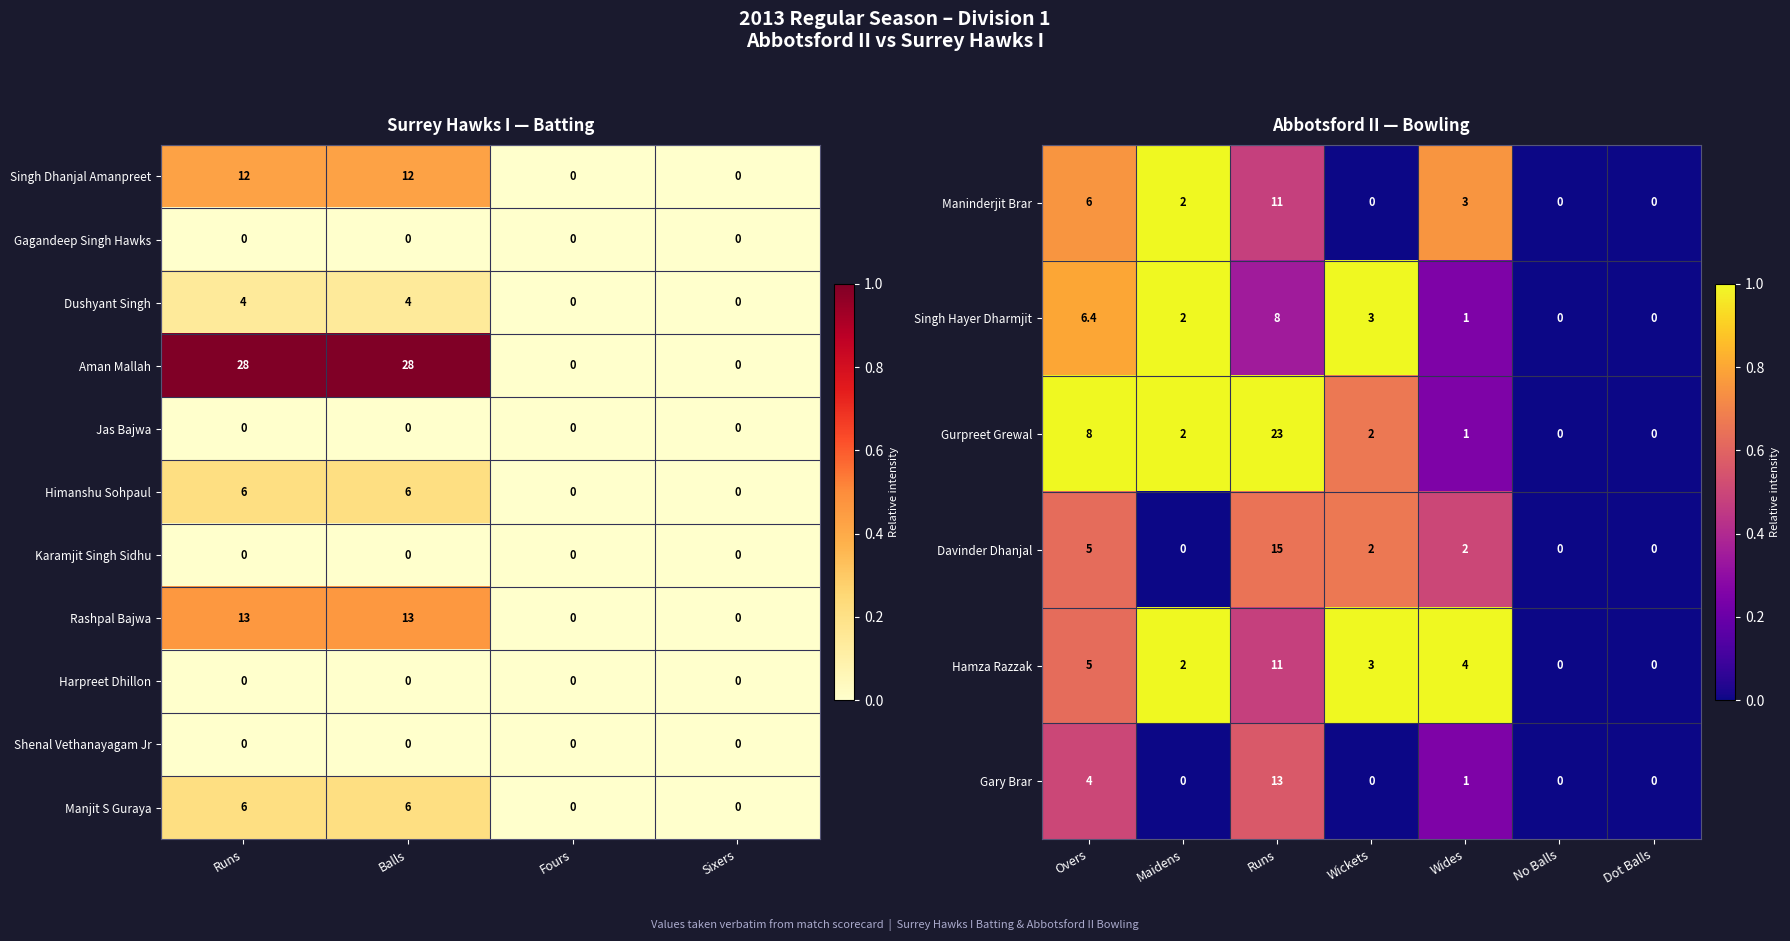

What is the maximum value for Rashpal Bajwa?

13